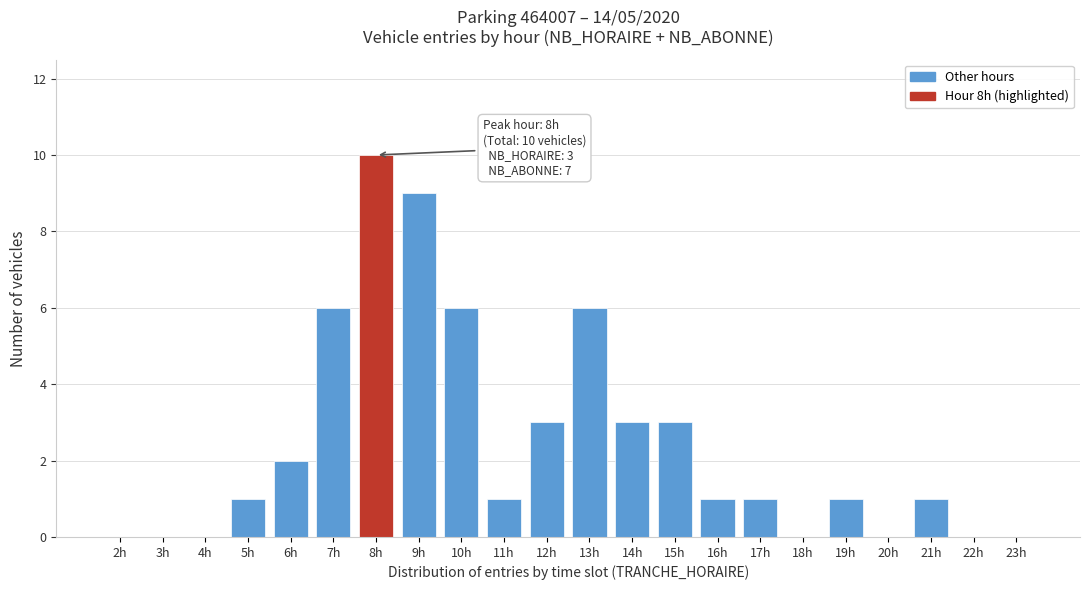

Reading left to right, extract all data points from this chart.

2h=0	3h=0	4h=0	5h=1	6h=2	7h=6	8h=10	9h=9	10h=6	11h=1	12h=3	13h=6	14h=3	15h=3	16h=1	17h=1	18h=0	19h=1	20h=0	21h=1	22h=0	23h=0